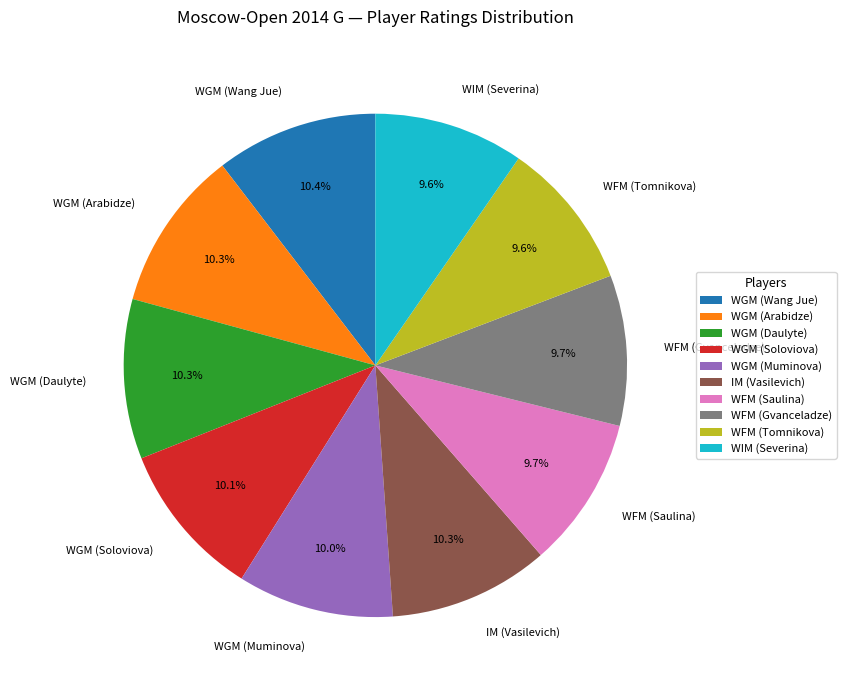

What percentage is NOT represented by WFM (Saulina)?

90.3%